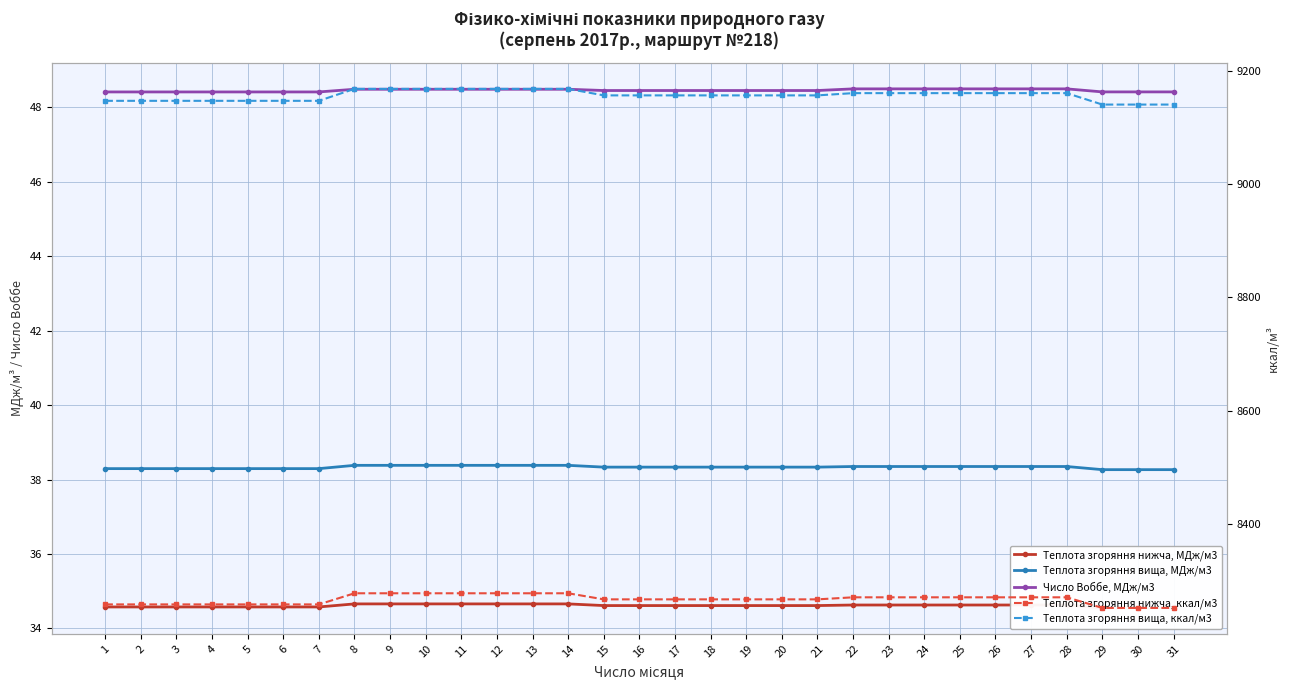

Which series has the widest spread of values?

Теплота згоряння вища, ккал/м3